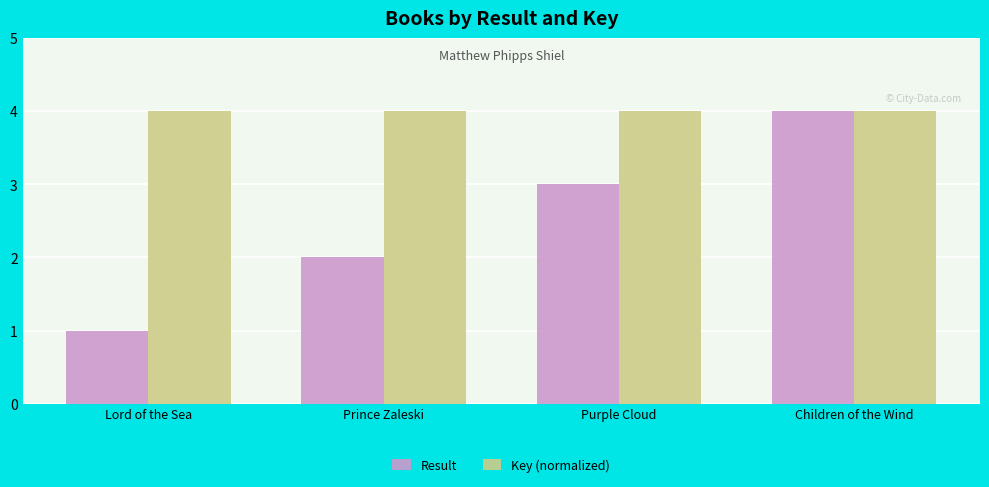

What is the maximum value for Result?

4.0